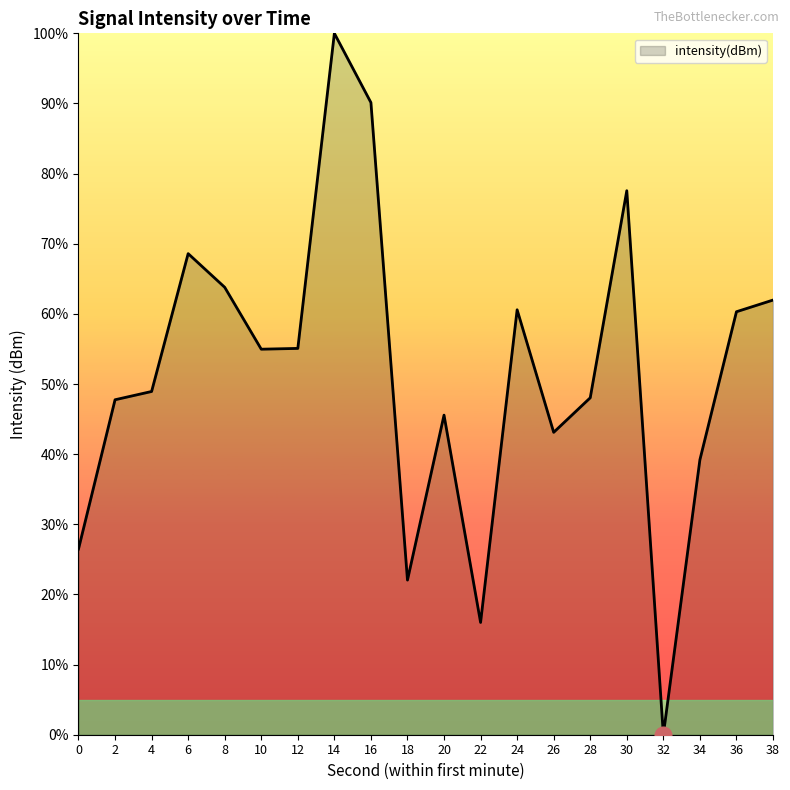

True or false: the data shows 69.3 at 34.

False